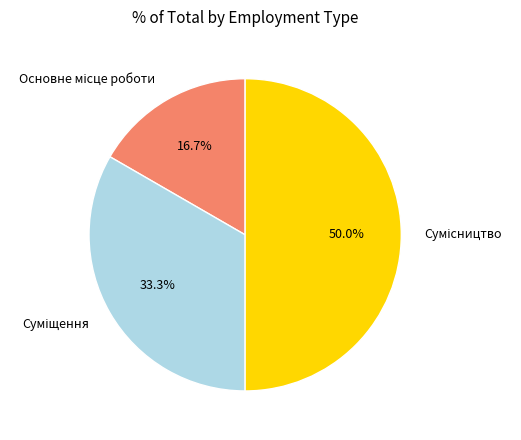

To the nearest percent, what portion does Основне місце роботи represent?

17%